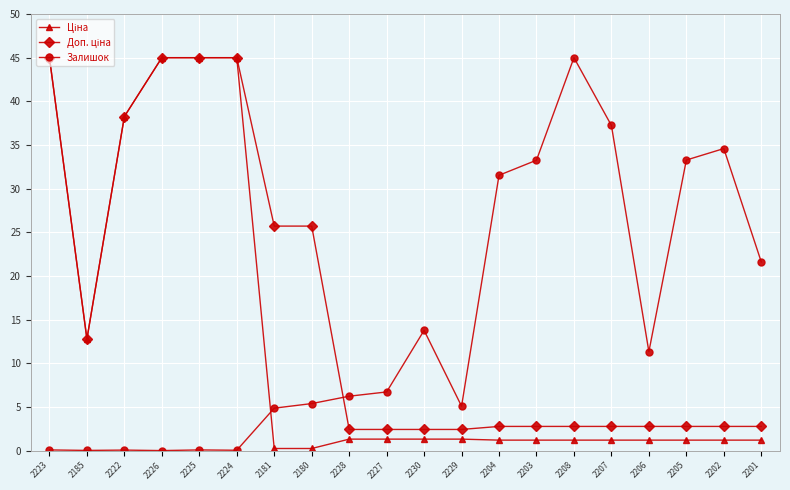

At how many categories does at least one series exceed 29?

11